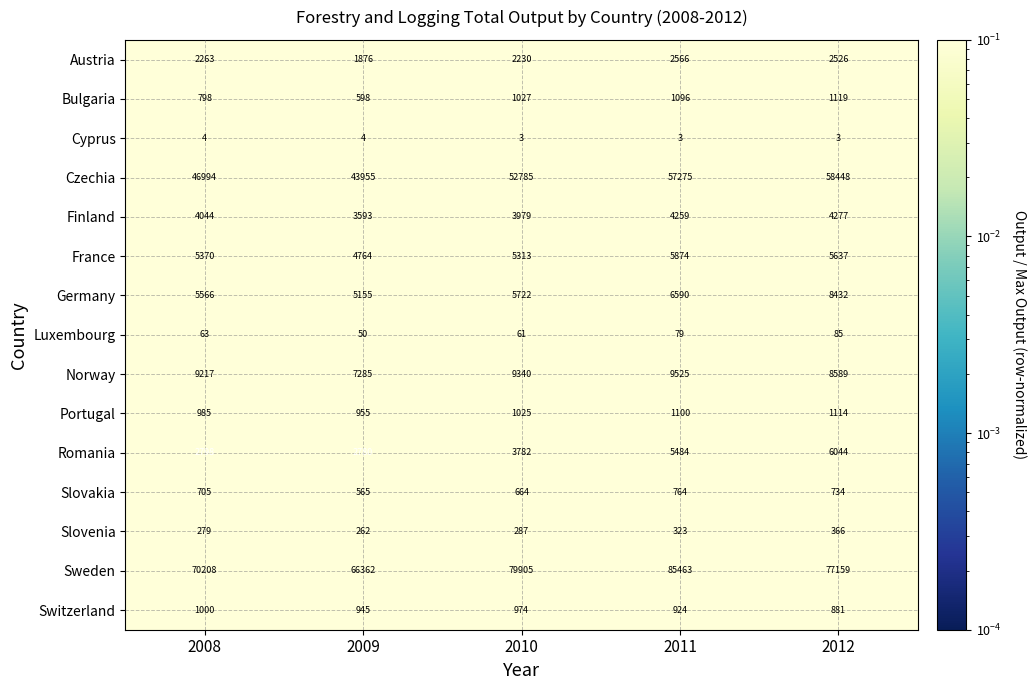

Which series has the widest spread of values?

Sweden